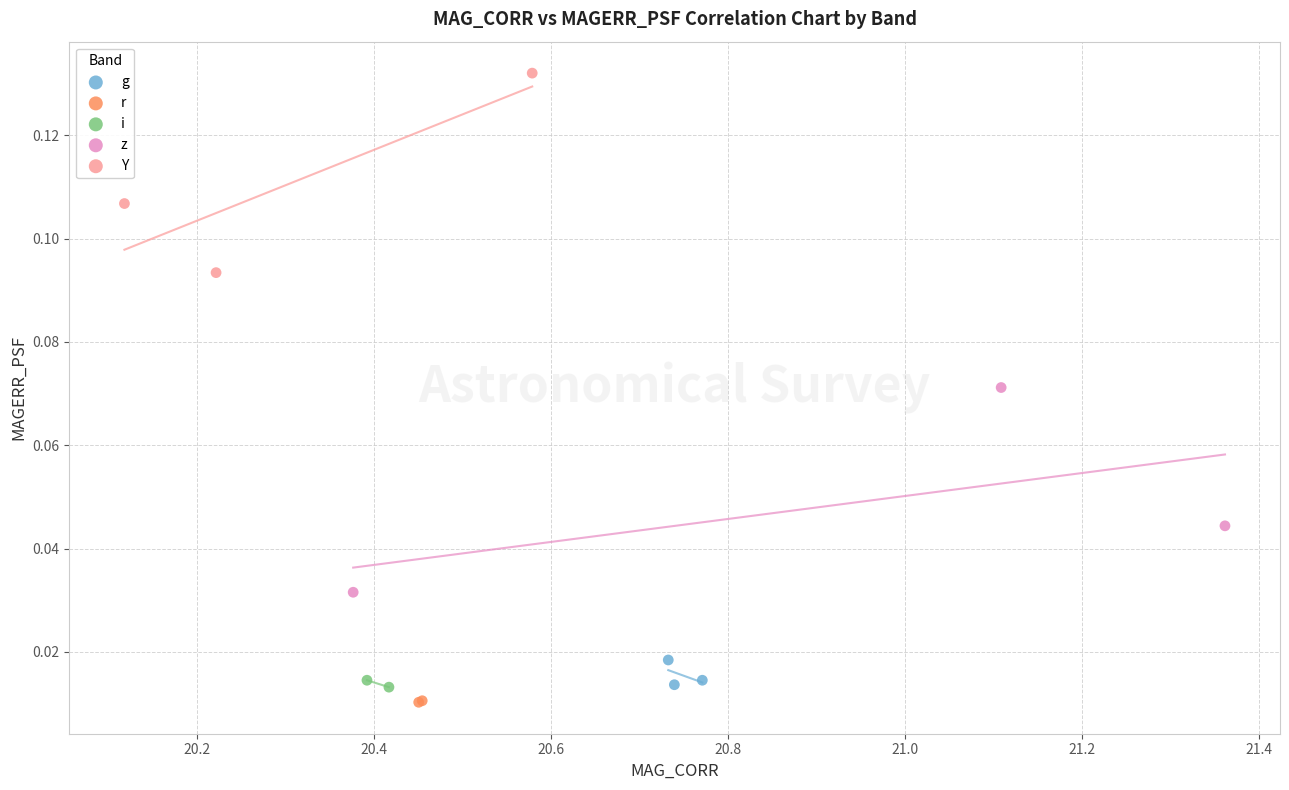

What are all the series names shown in the legend?

g, r, i, z, Y